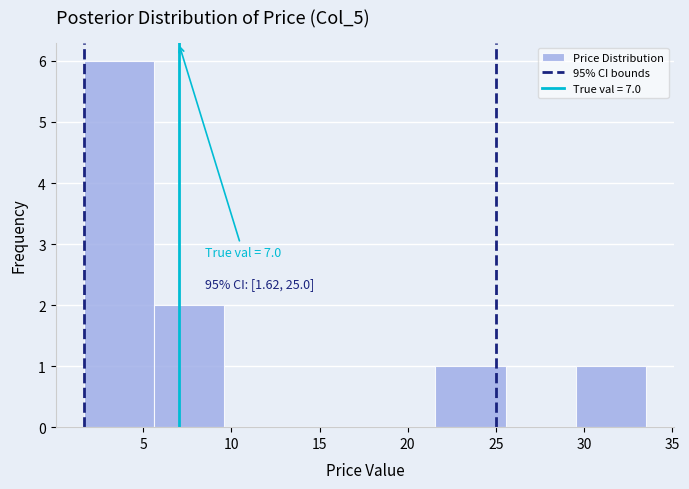

Which range on the x-axis has the tallest bar?

1.5 to 5.5